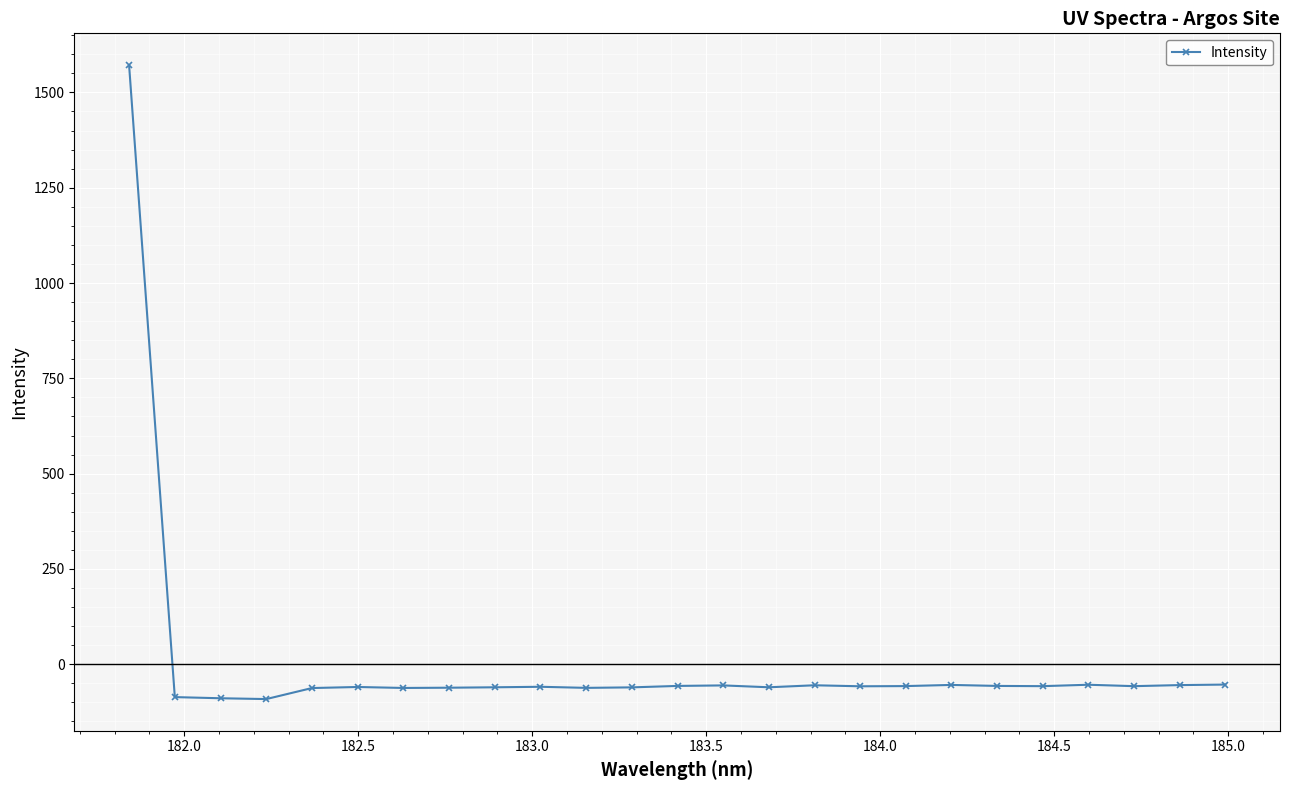

True or false: there are more than 1 points higher than both neighbors.

True